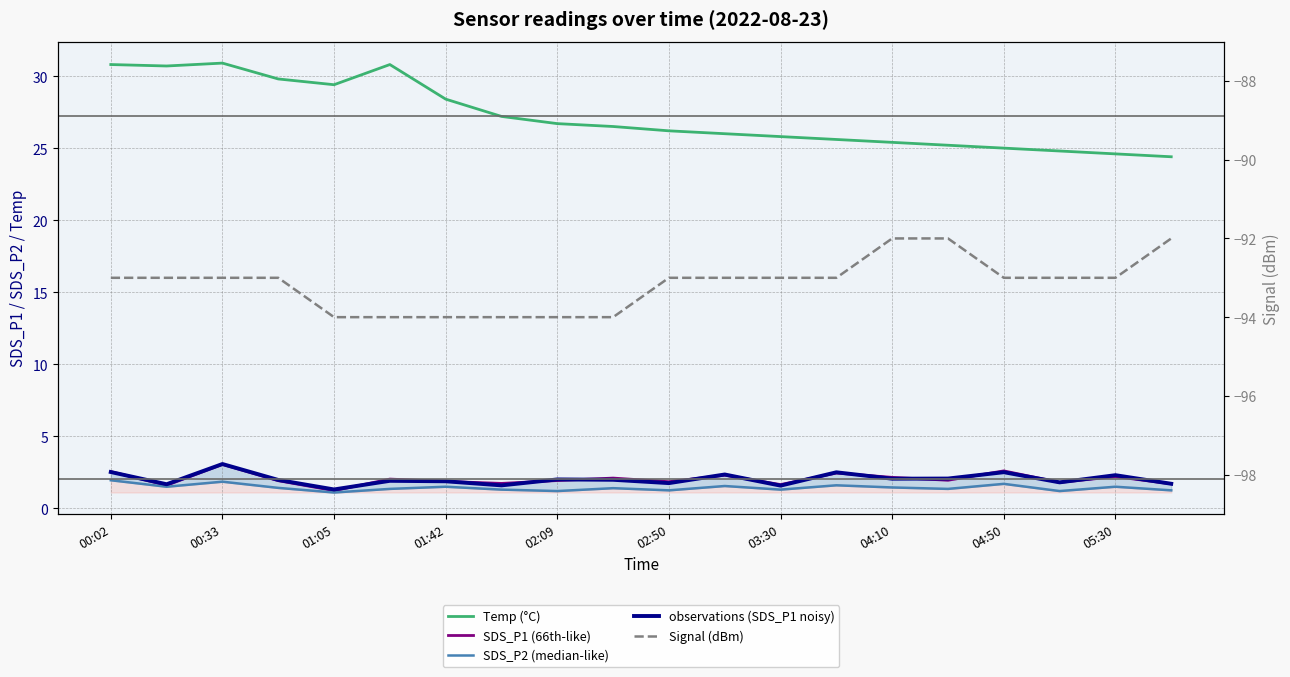

Count the number of categories in the chart.

20